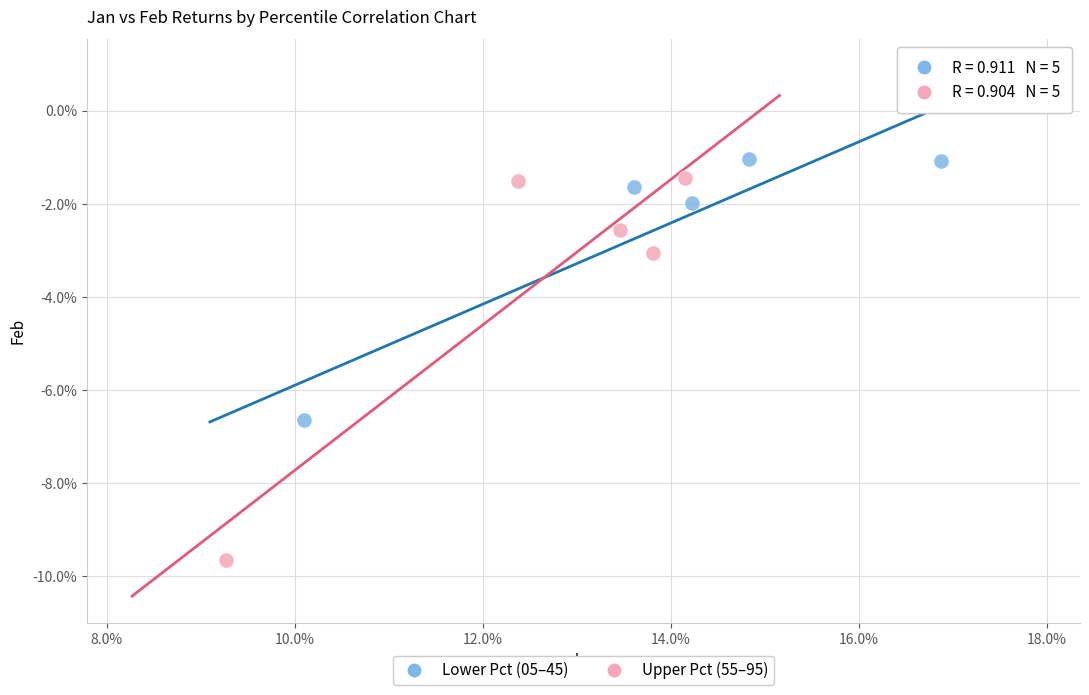

What are all the series names shown in the legend?

Lower Pct (05–45), Upper Pct (55–95)